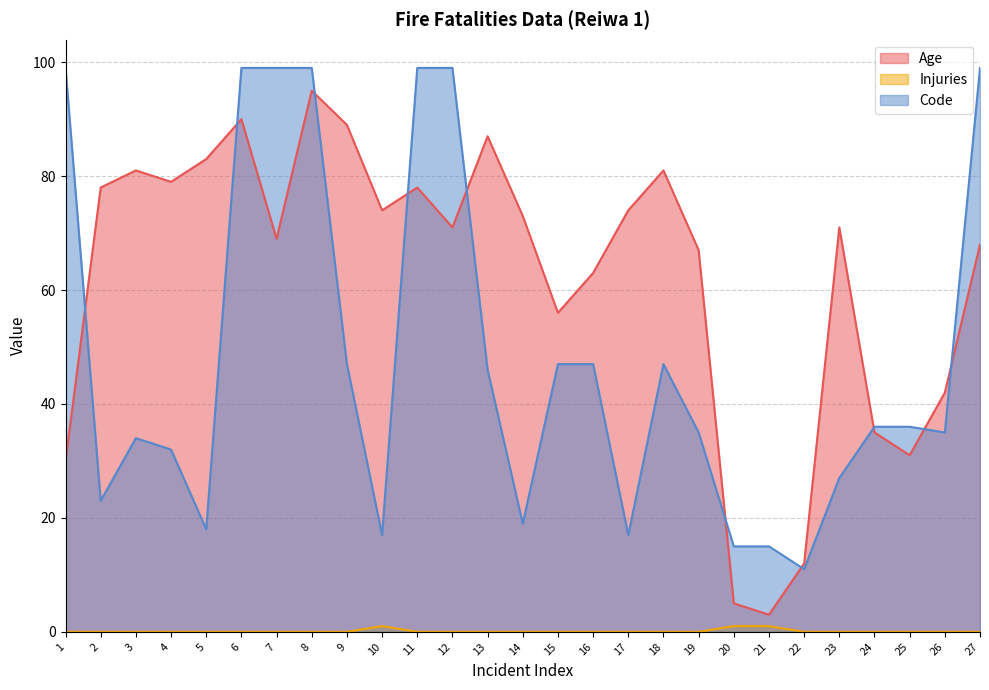

What is the sum of all Age values?

1685